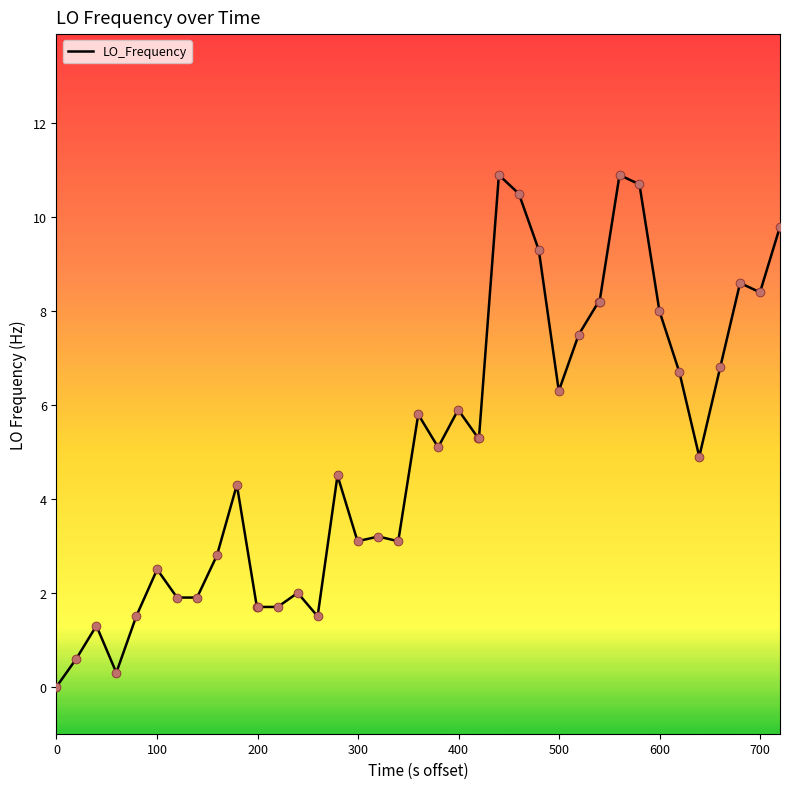

What is the greatest value displayed?

10.9